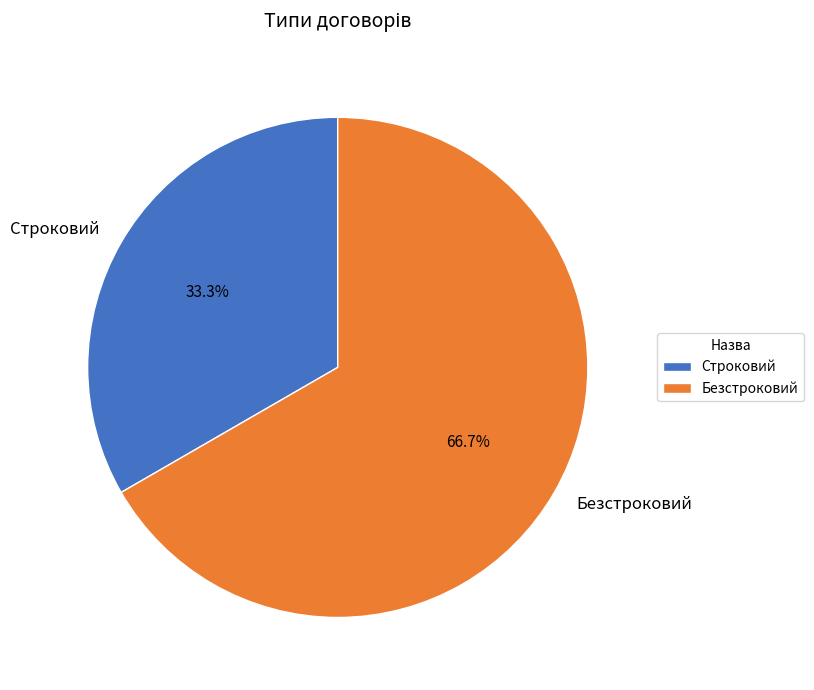

How many slices are in this pie chart?

2